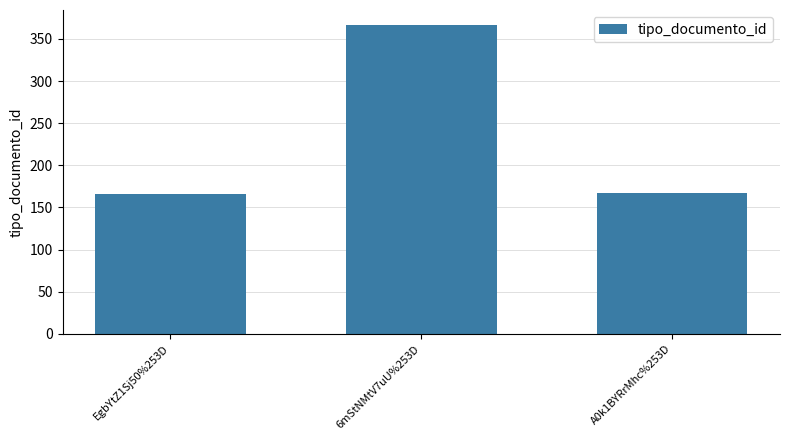

How many data points are less than 167?

1